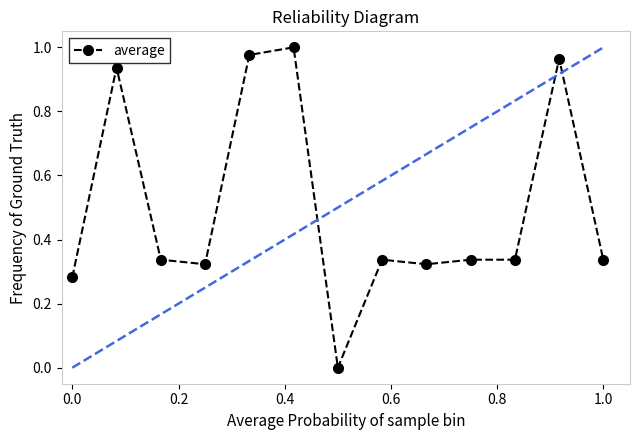

What is the average value?

0.5